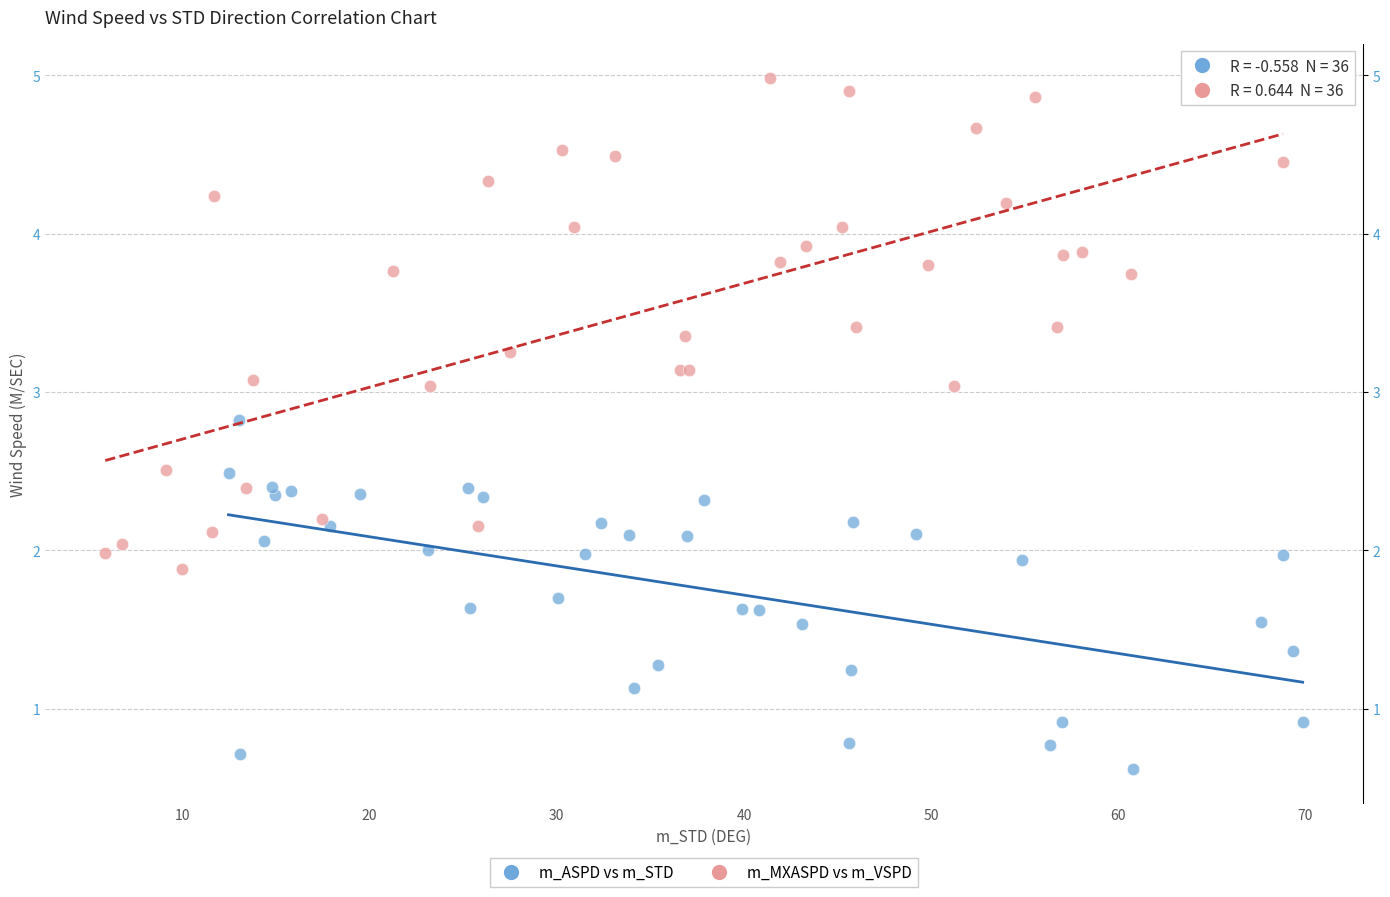

Which series contains the highest Y value?

m_MXASPD vs m_VSPD